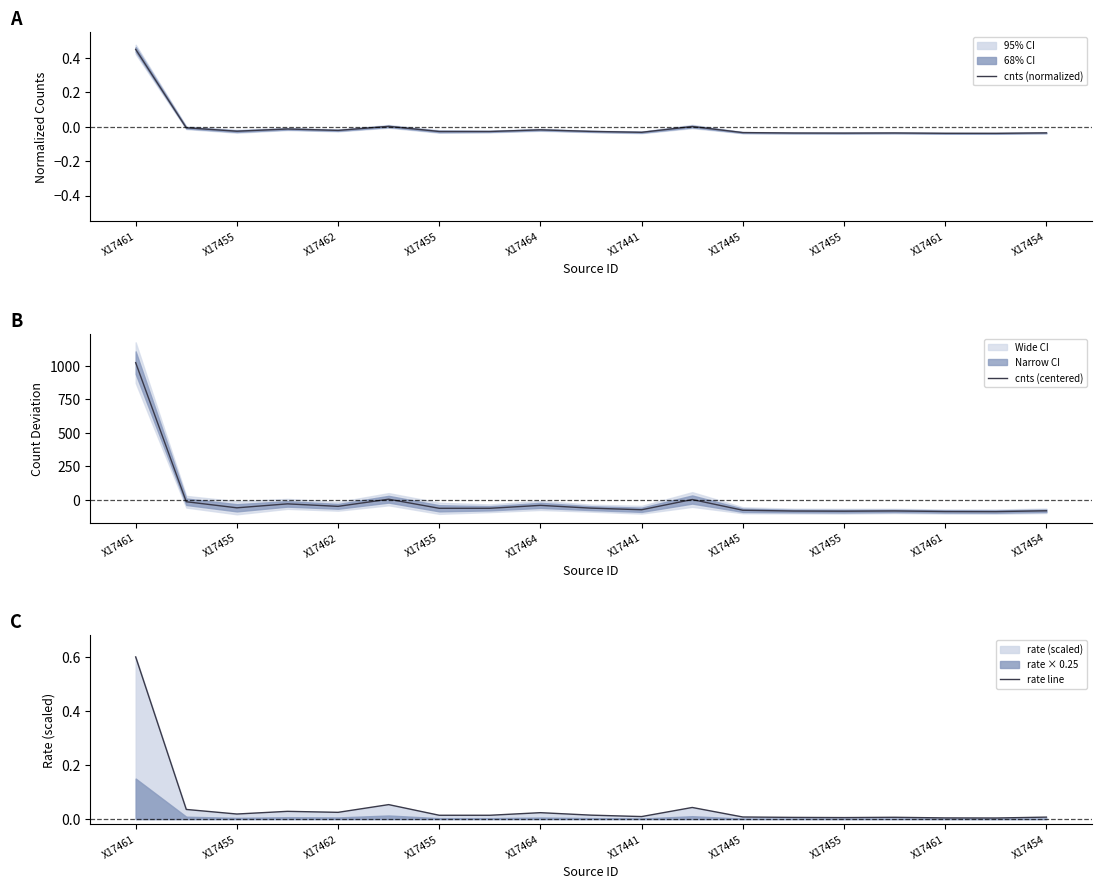

Where is cnts (normalized) nearest to the value 0?

11